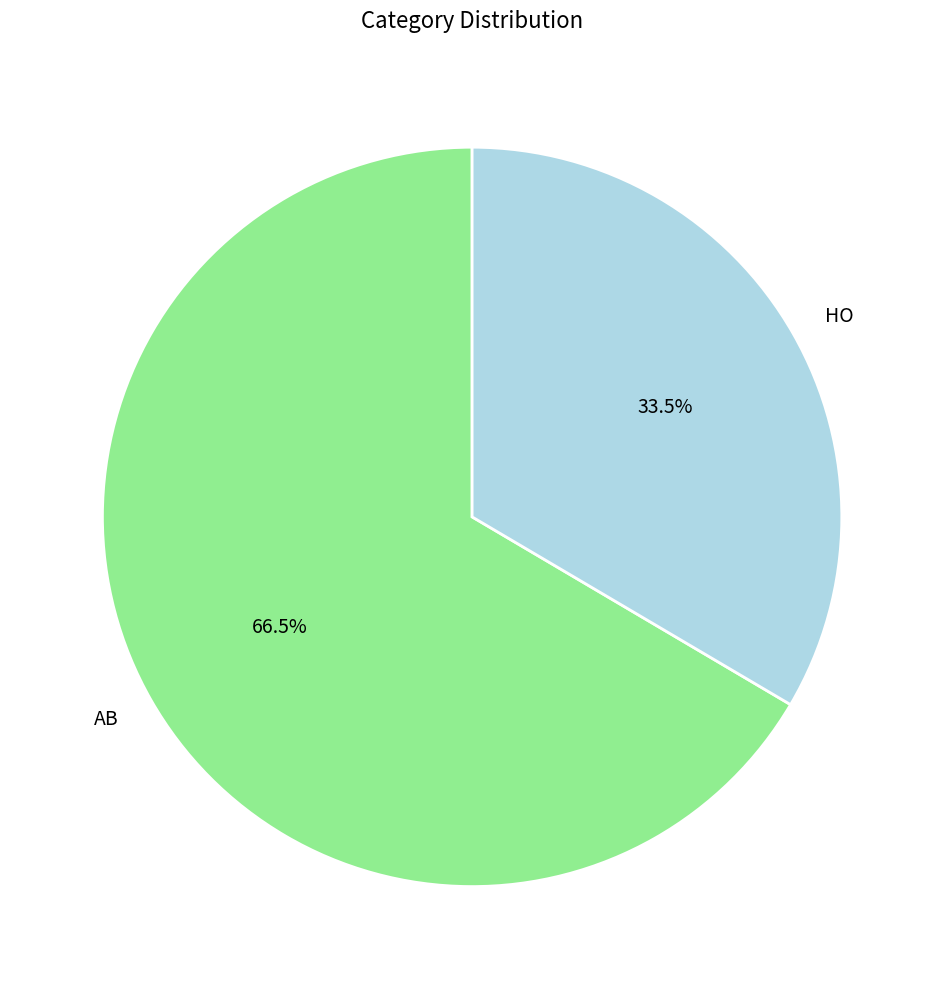

How many slices are in this pie chart?

2